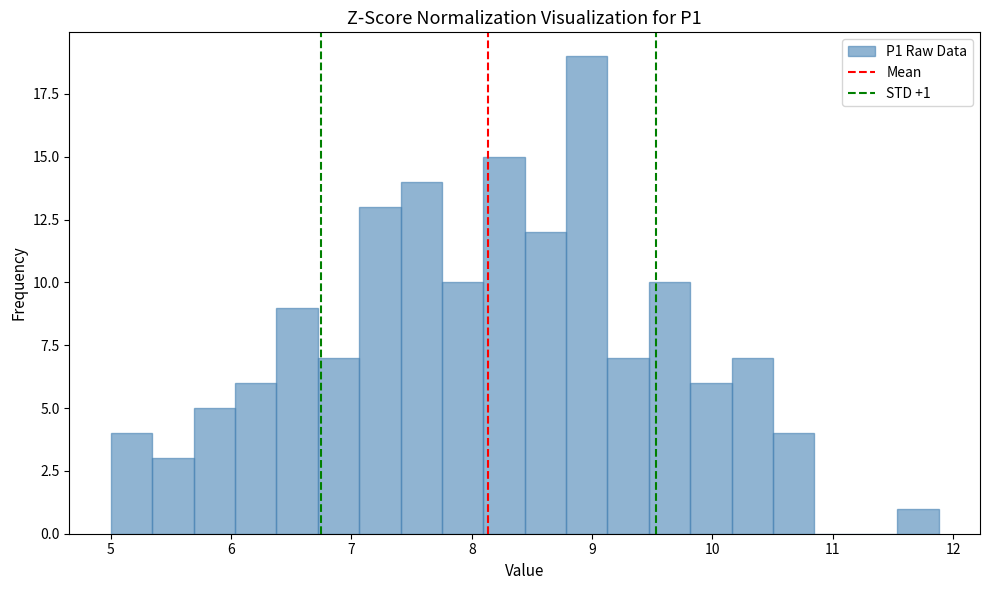

Around what value on the x-axis is the tallest bar? Give the approximate position of its centre, as read against the axis.

9.0